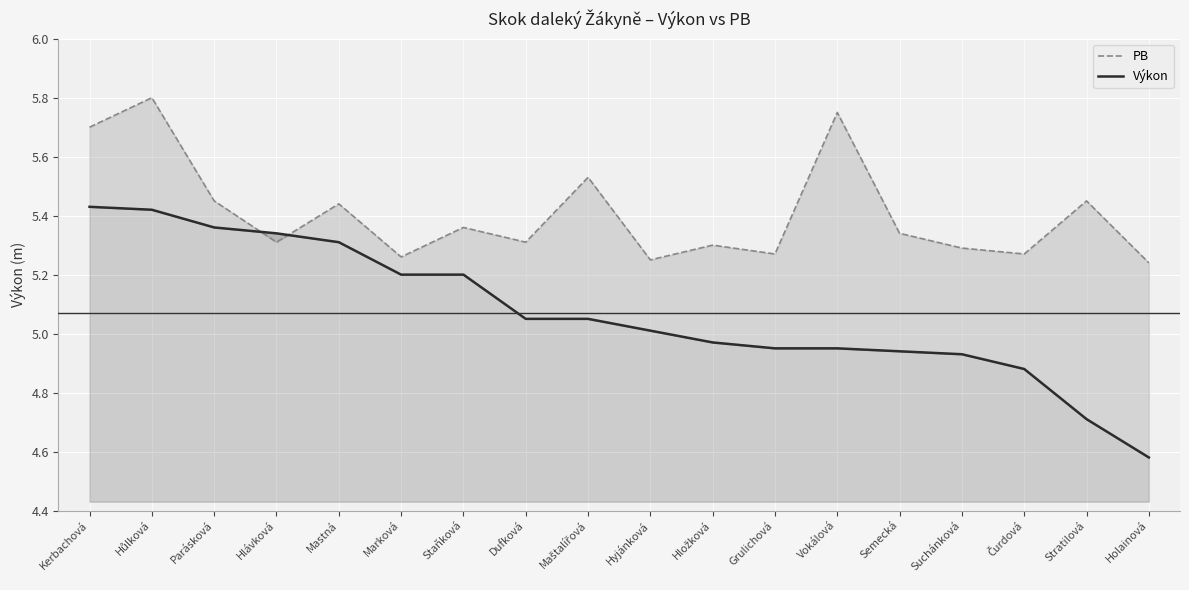

What is the label of the 17th point from the right?

Hůlková